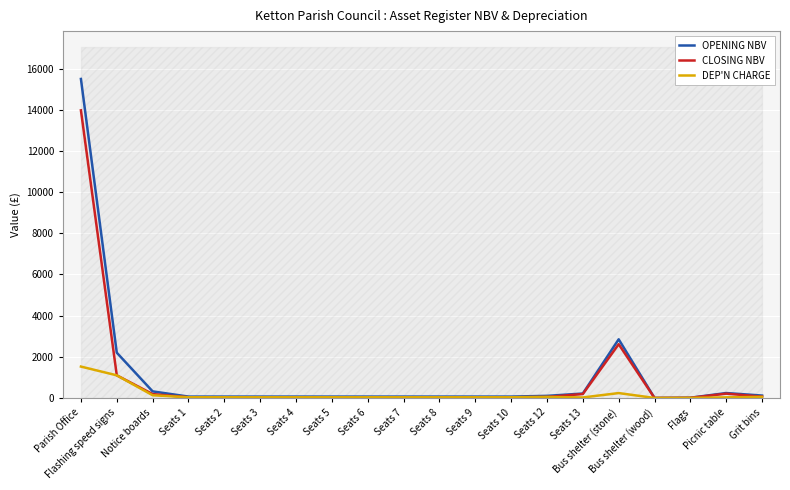

True or false: OPENING NBV and CLOSING NBV intersect in this chart.

False